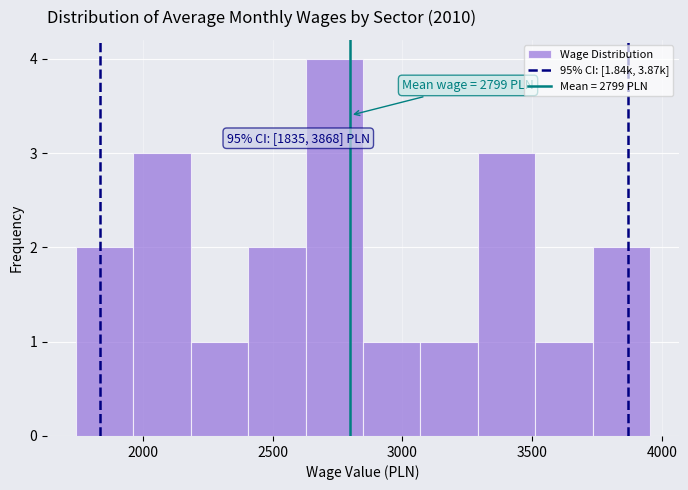

Which range on the x-axis has the tallest bar?

2650 to 2850